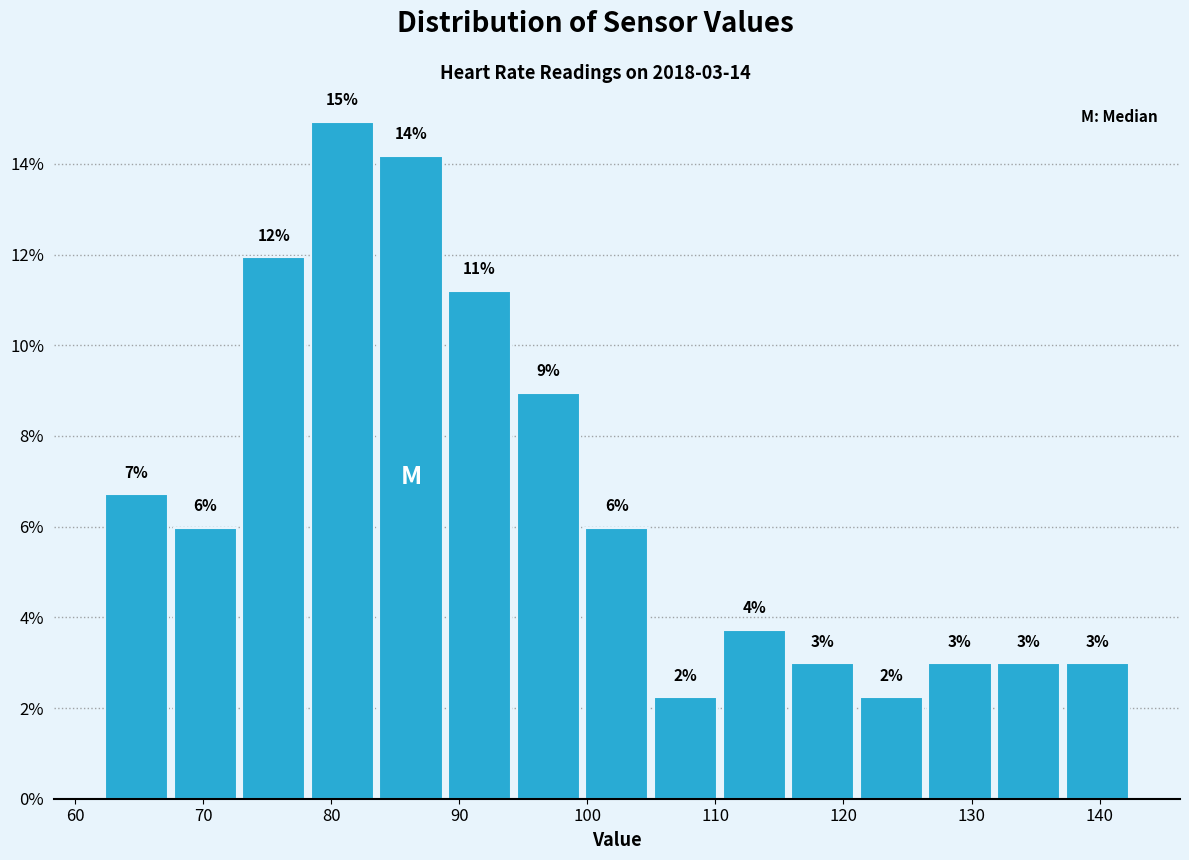

Over which range of the x-axis is the bar tallest?

78 to 84